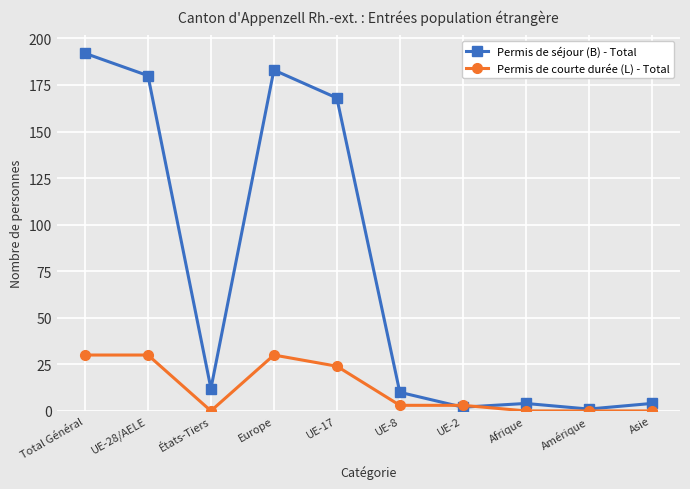

Rank the series at Total Général from highest to lowest value.

Permis de séjour (B) - Total, Permis de courte durée (L) - Total